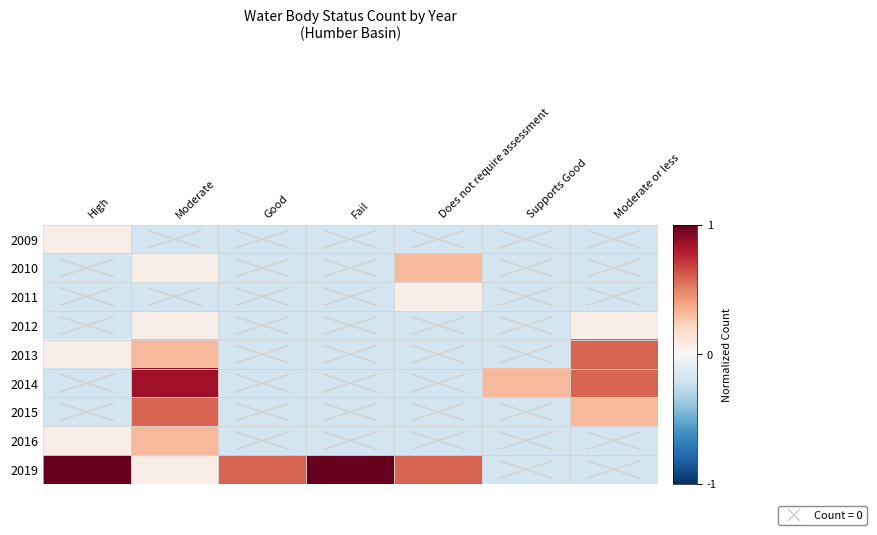

At how many categories does at least one series exceed 0?

7